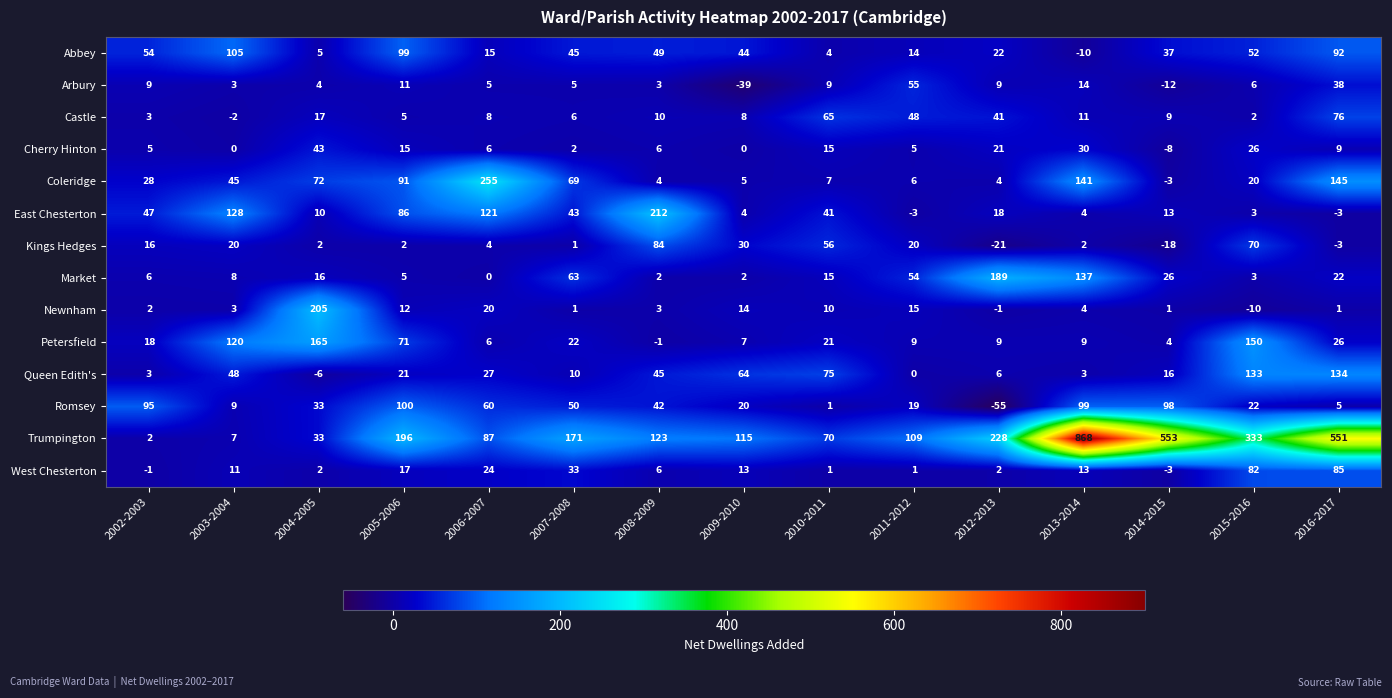

Read the Abbey value at 2007-2008, to the nearest 50.

50